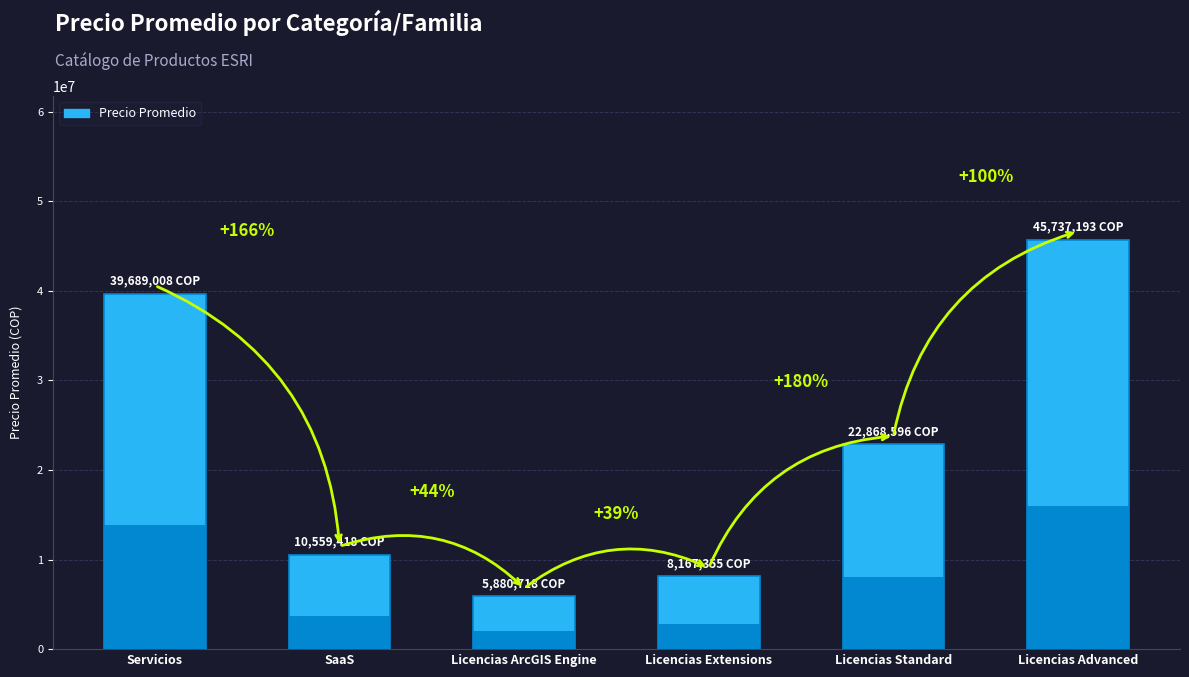

What is the sum of all values?

132902288